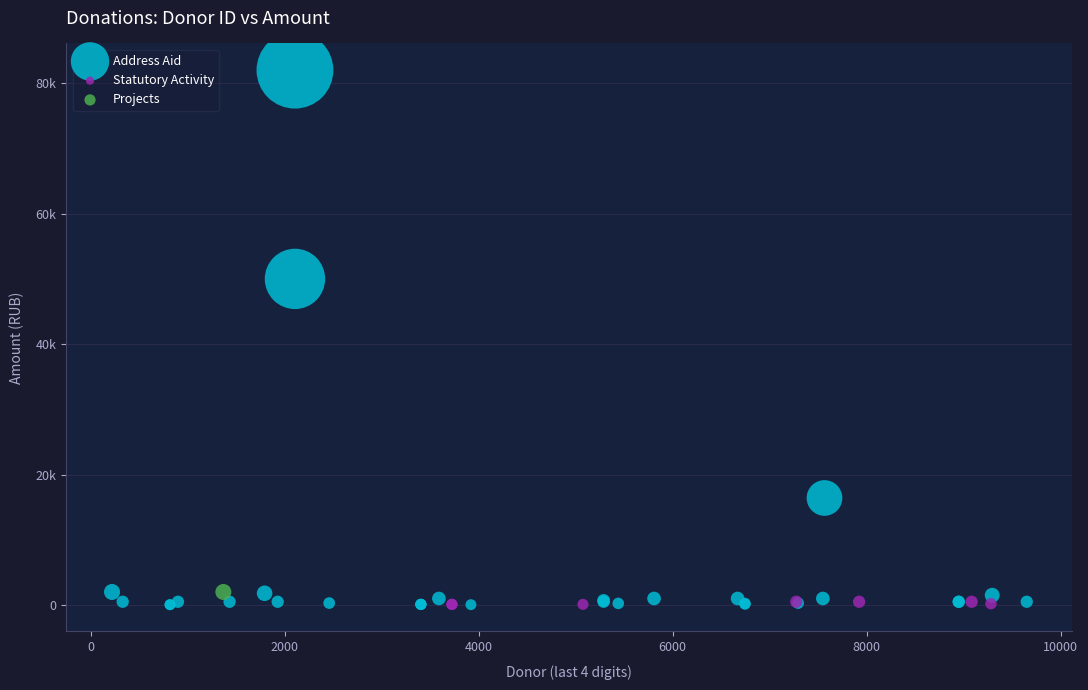

What are all the series names shown in the legend?

Address Aid, Statutory Activity, Projects